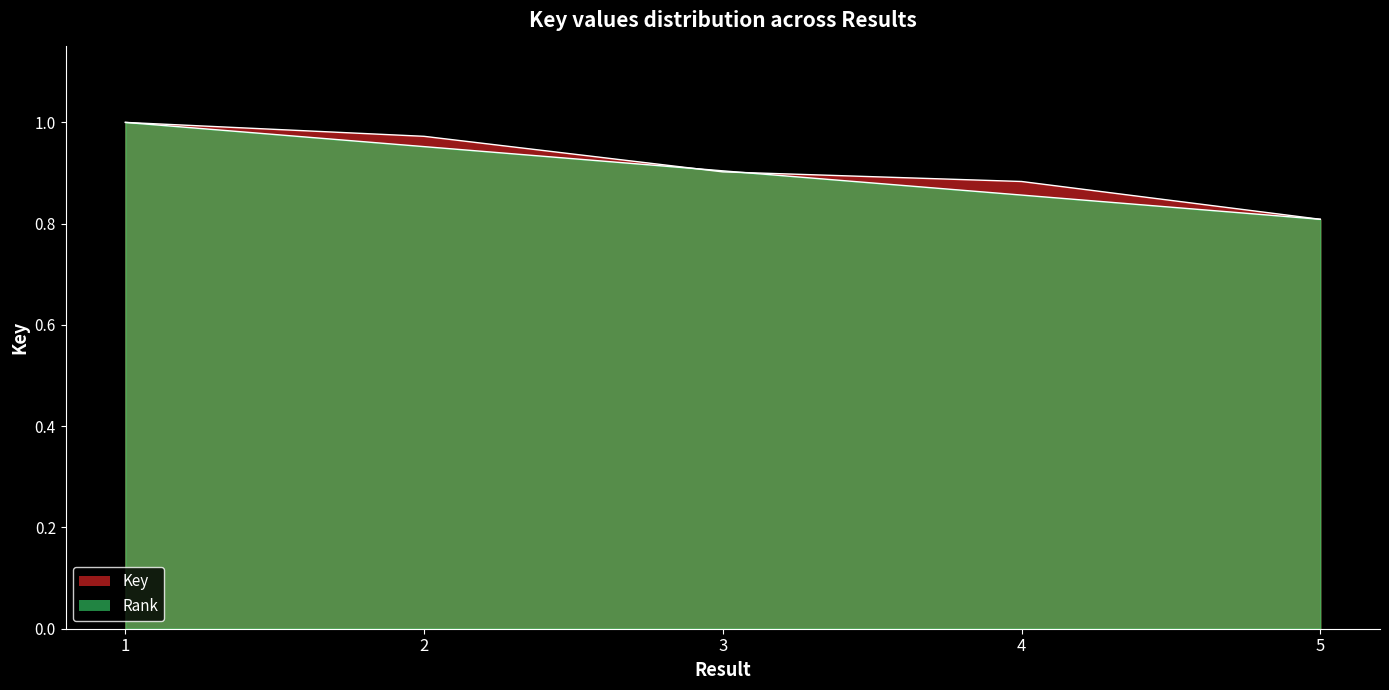

The value at 2 is 0.4. True or false?

False